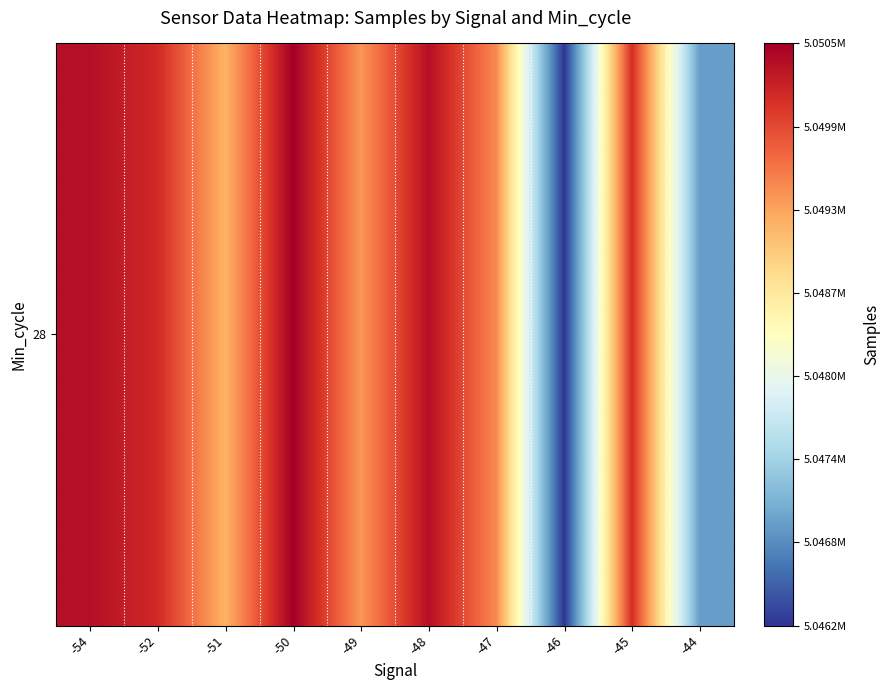

Count the number of categories in the chart.

10